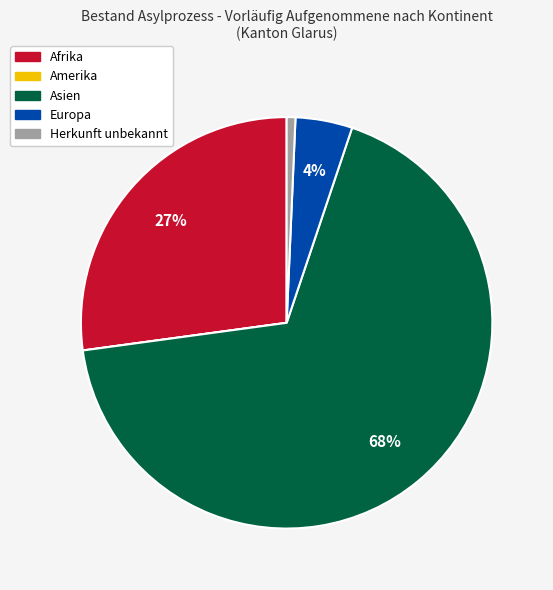

To the nearest percent, what portion does Asien represent?

68%